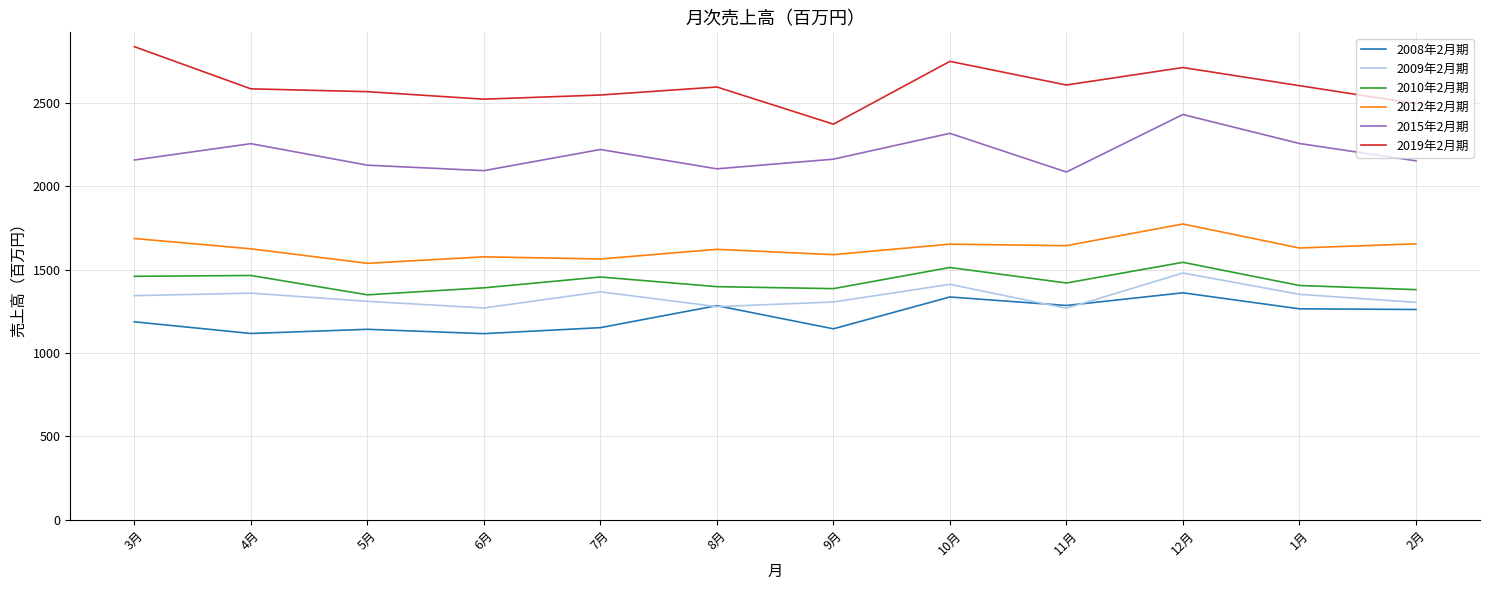

Is it true that 2008年2月期 equals 1143 at 5月?

True